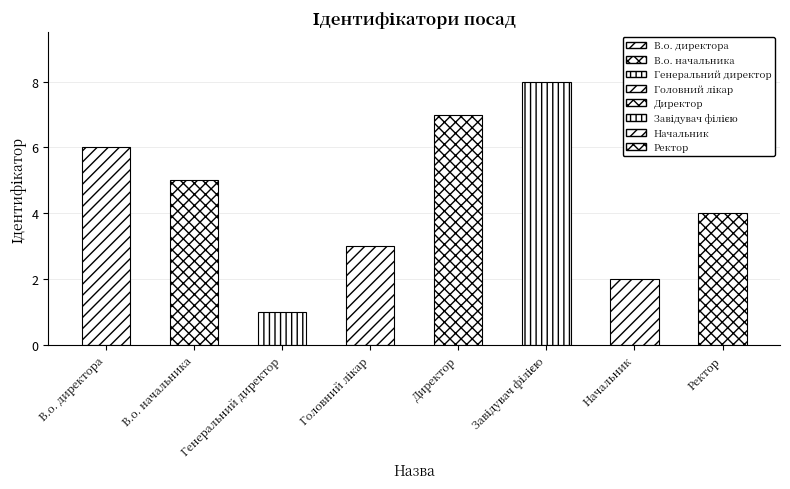

Rank the categories by value from highest to lowest.

Завідувач філією, Директор, В.о. директора, В.о. начальника, Ректор, Головний лікар, Начальник, Генеральний директор